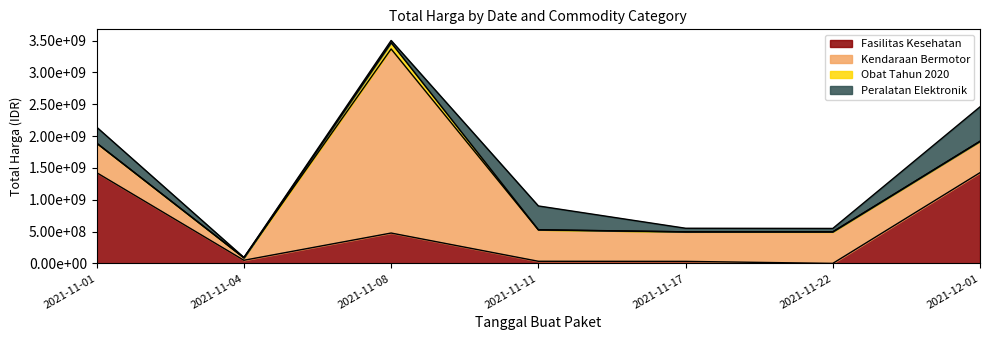

What is the difference between the maximum and minimum values in the Fasilitas Kesehatan series?

1425290025